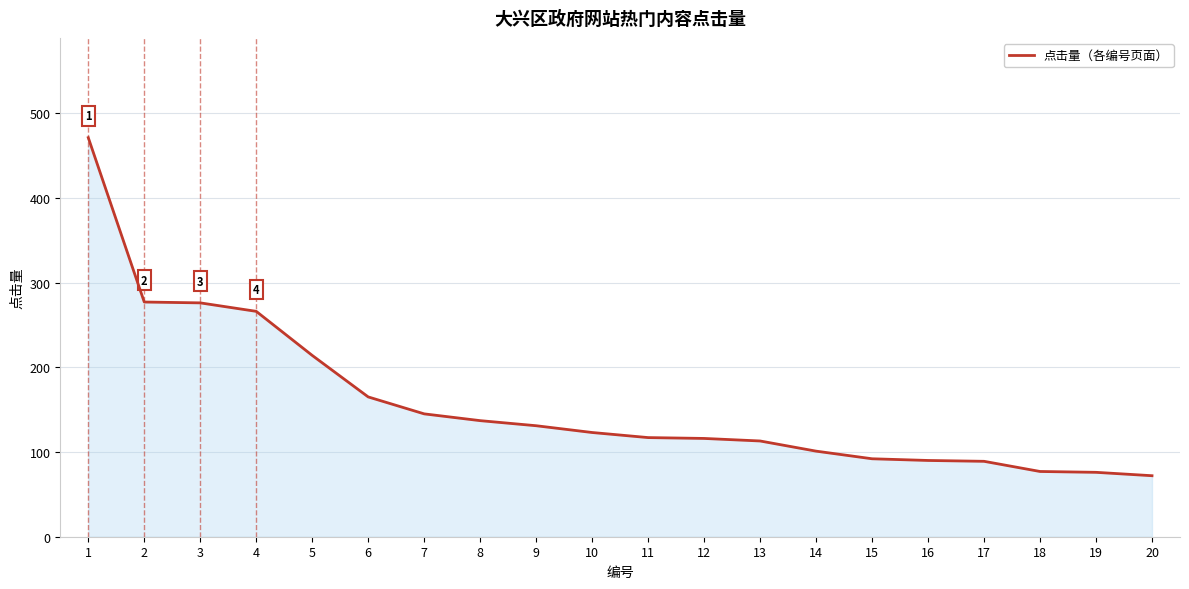

What is the difference between the values at 14 and 3?

175